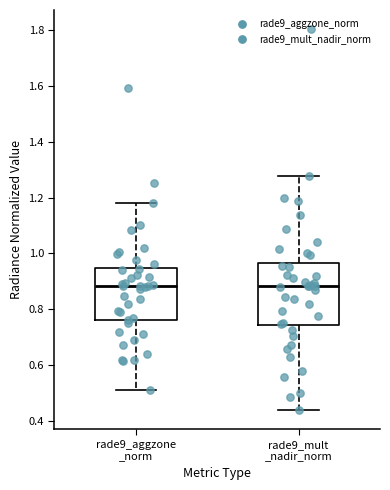

Where is the upper edge of the box for rade9_mult _nadir_norm on the y-axis? The values are not printed on the chart, so give them approximately, as read against the axis.

0.96